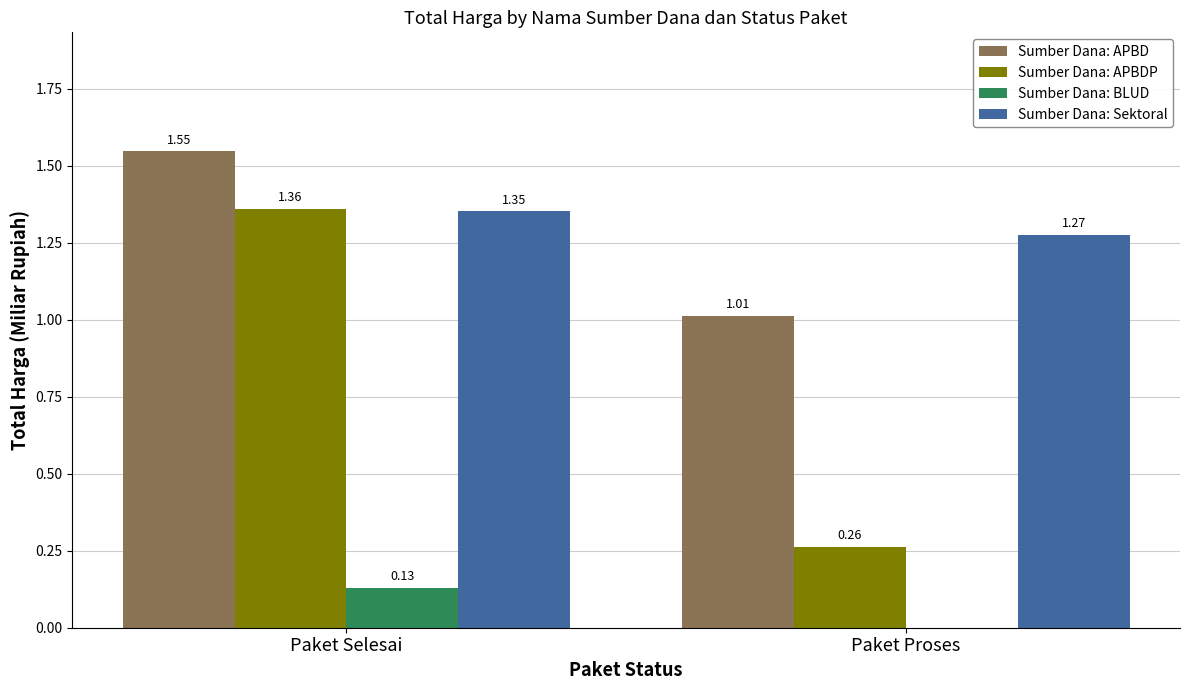

What is the sum of the Sumber Dana: Sektoral values at Paket Proses and Paket Selesai?

2.6